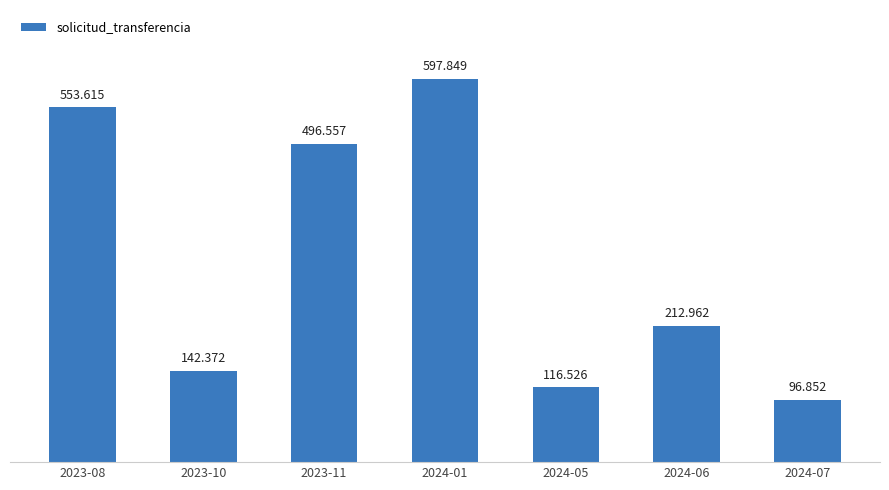

What is the smallest value displayed?

96852